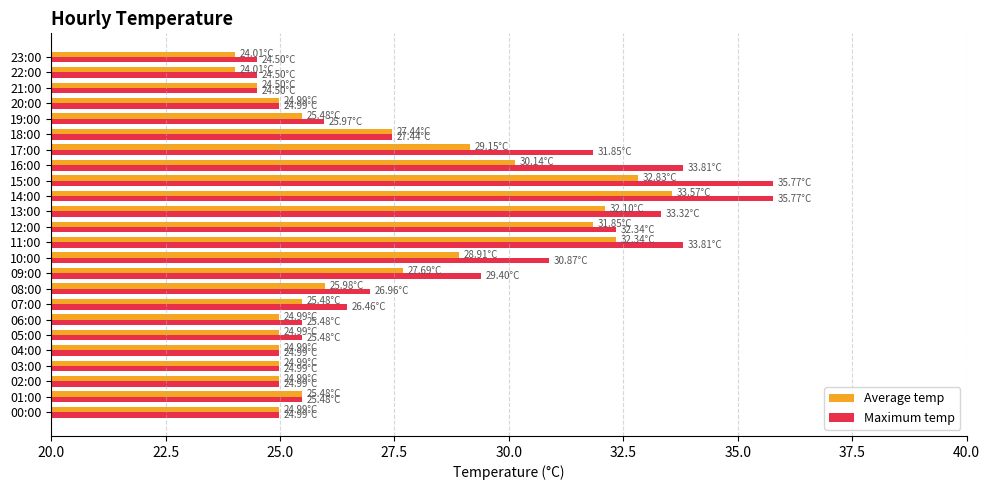

List the series in order of their overall mean, highest first.

Maximum temp, Average temp